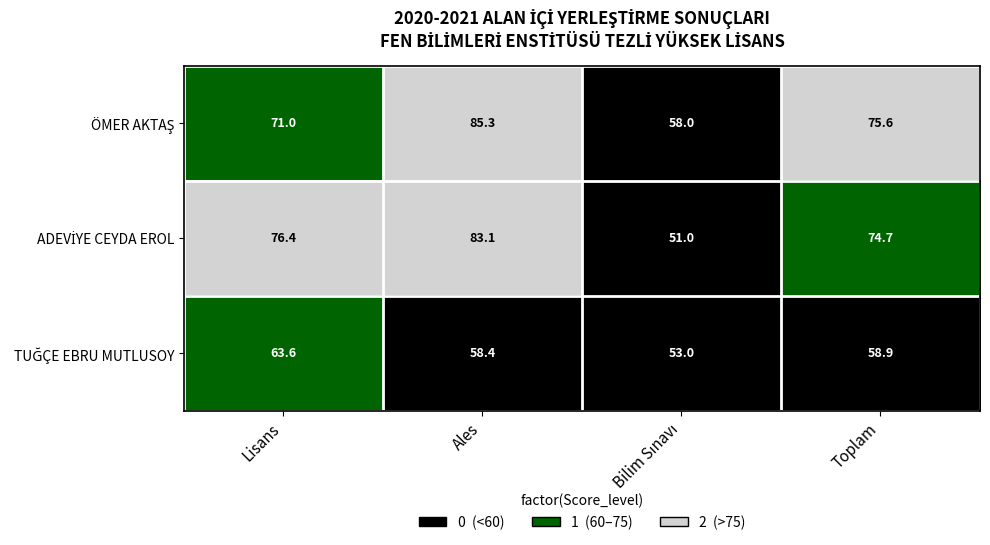

What is the difference between the highest and lowest values at Lisans?

12.8